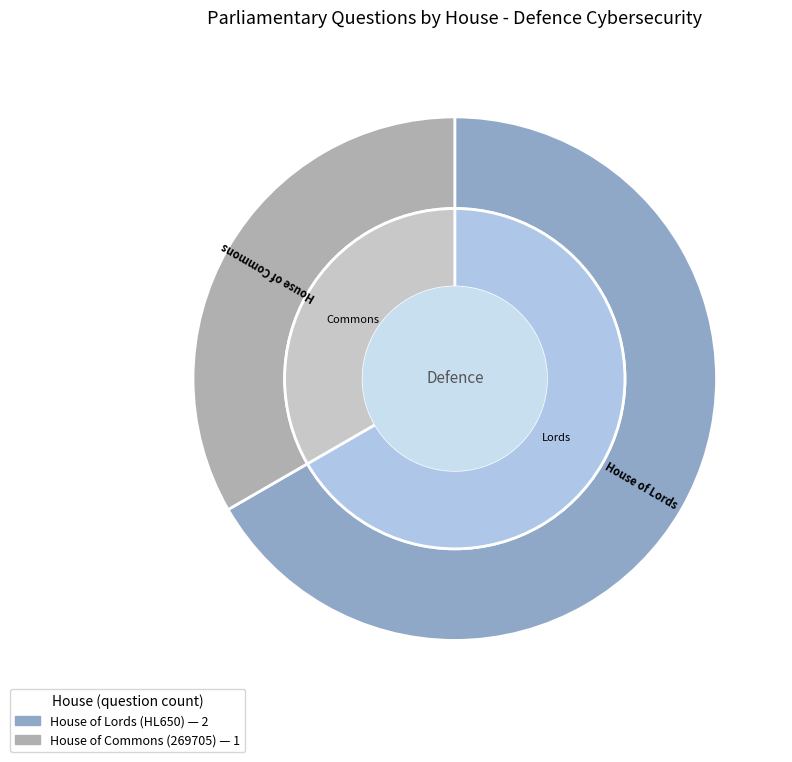

Rank the categories by value from lowest to highest.

House of Commons (269705), House of Lords (HL650)